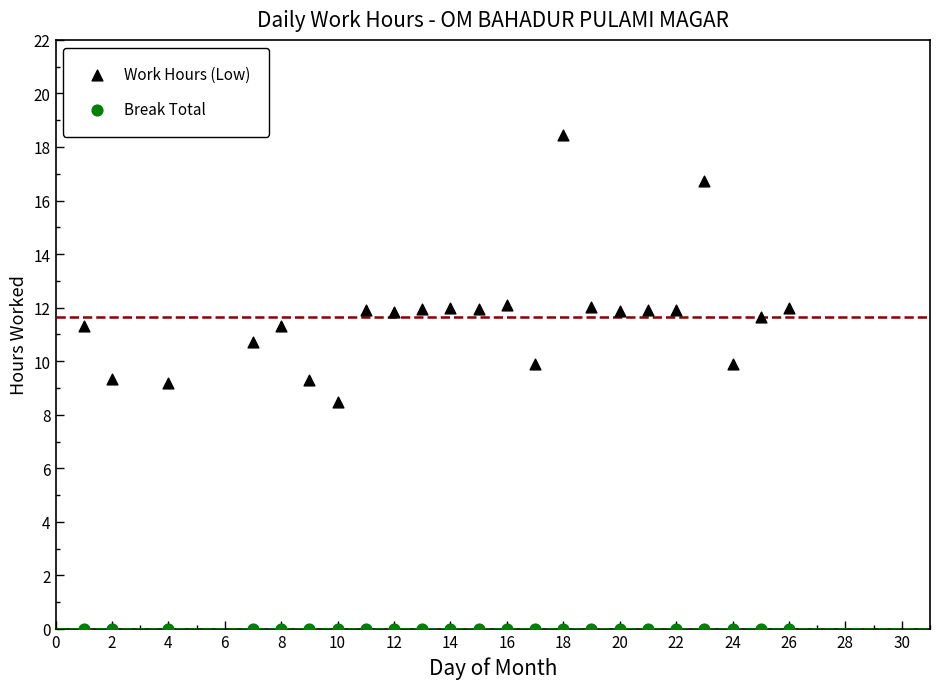

Which series reaches the minimum Y coordinate?

Break Total